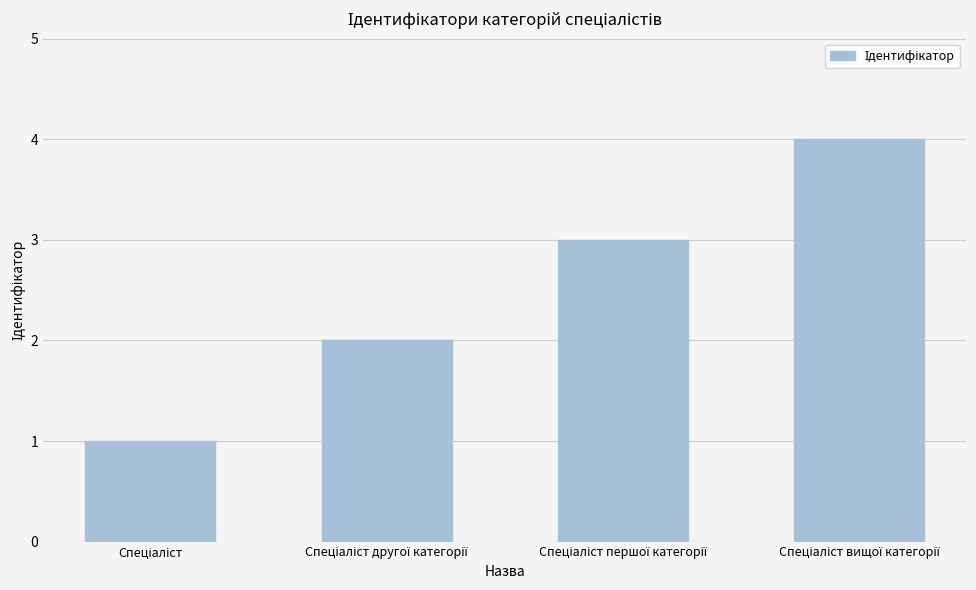

What is the greatest value displayed?

4